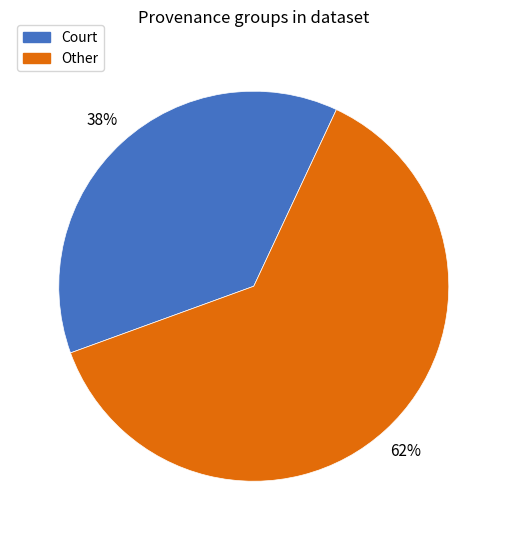

What percentage is the Court slice, to the nearest percent?

38%